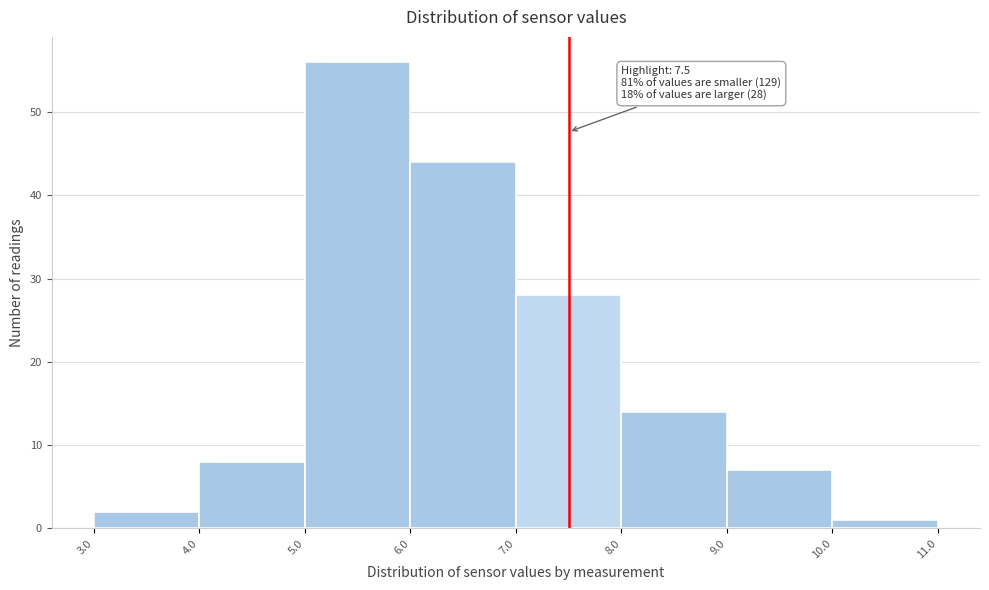

Which range on the x-axis has the tallest bar?

5.0 to 6.0